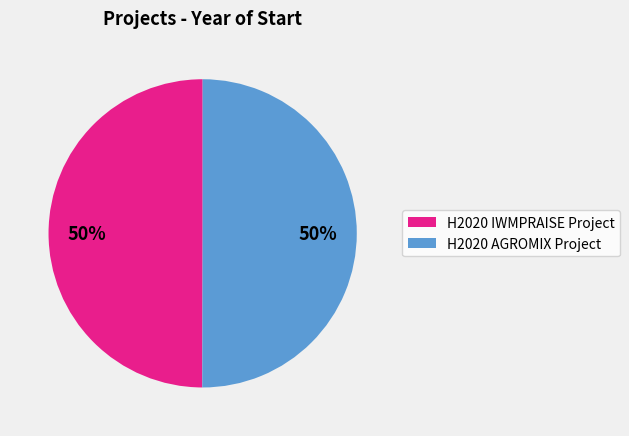

How many segments does this pie chart have?

2